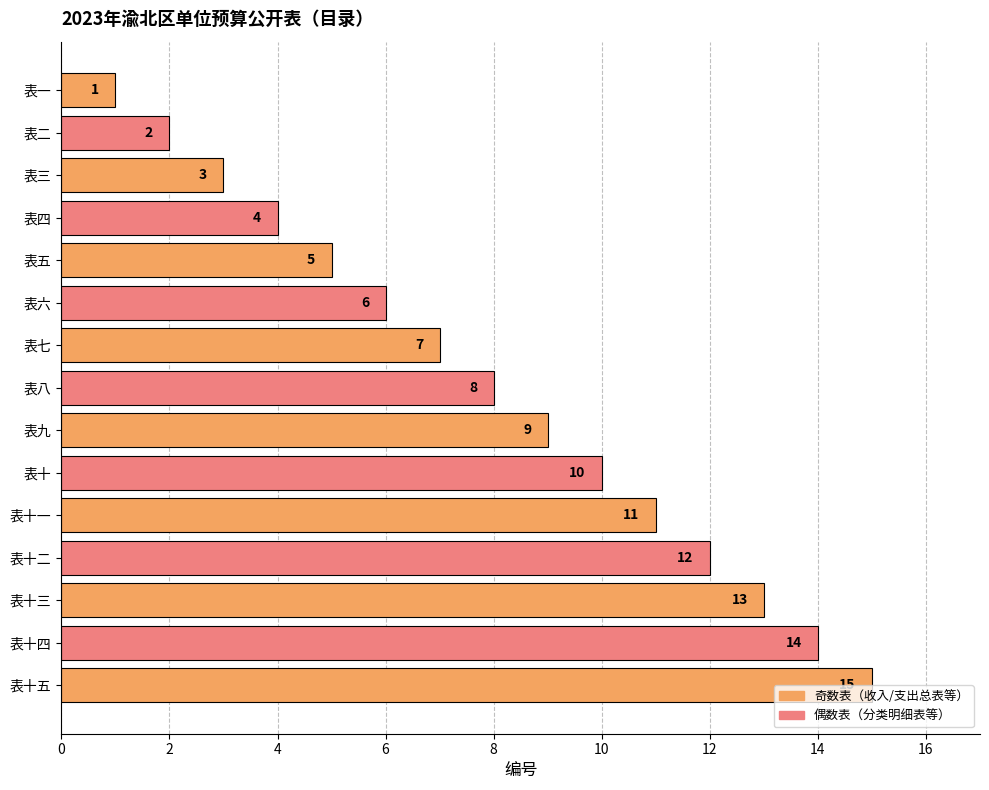

Is it true that the value at 表七 is 7?

True